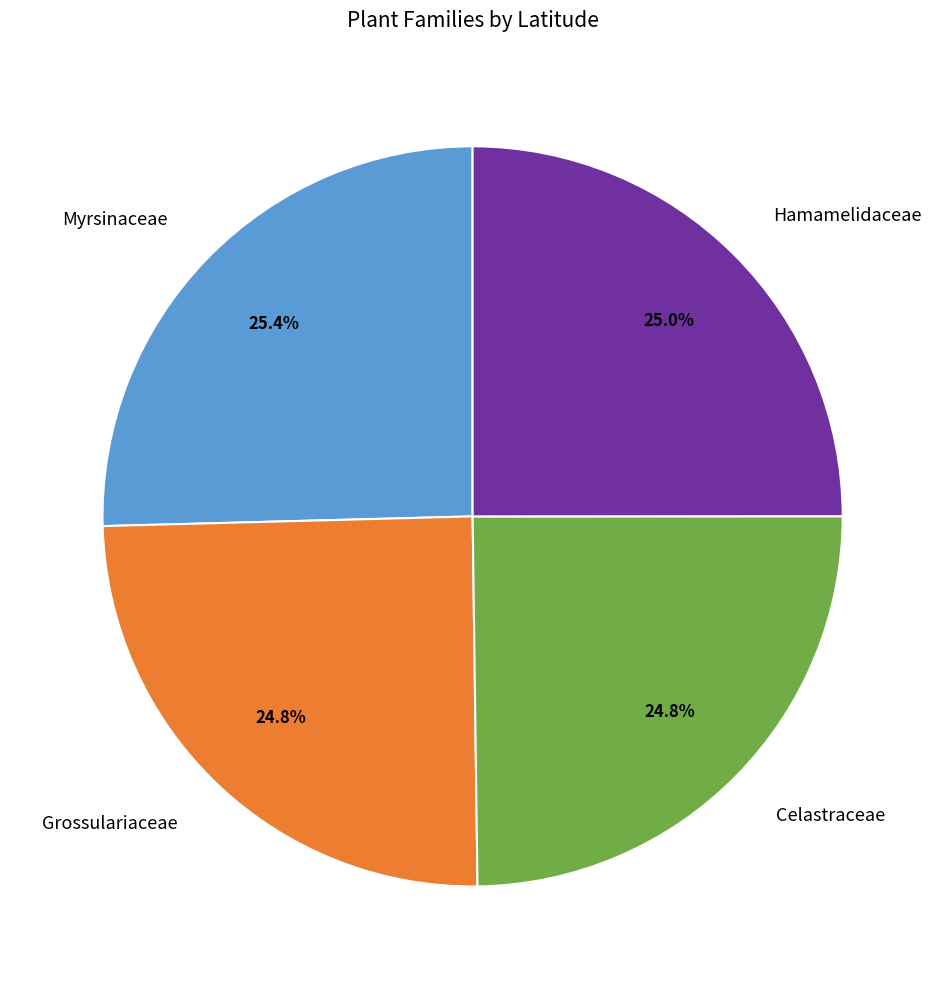

What percentage do Grossulariaceae and Myrsinaceae together represent?

50.2%